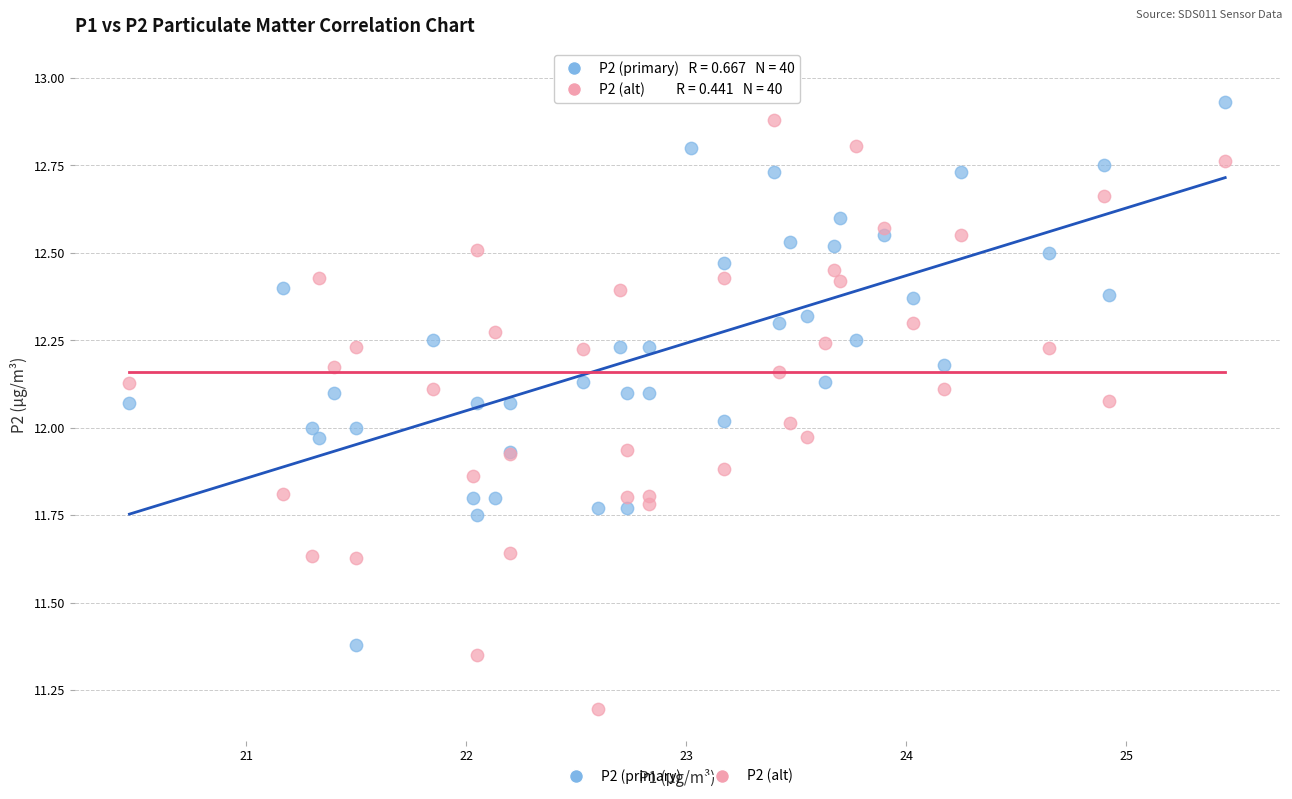

Which series has the widest spread of Y values?

P2 (alt)